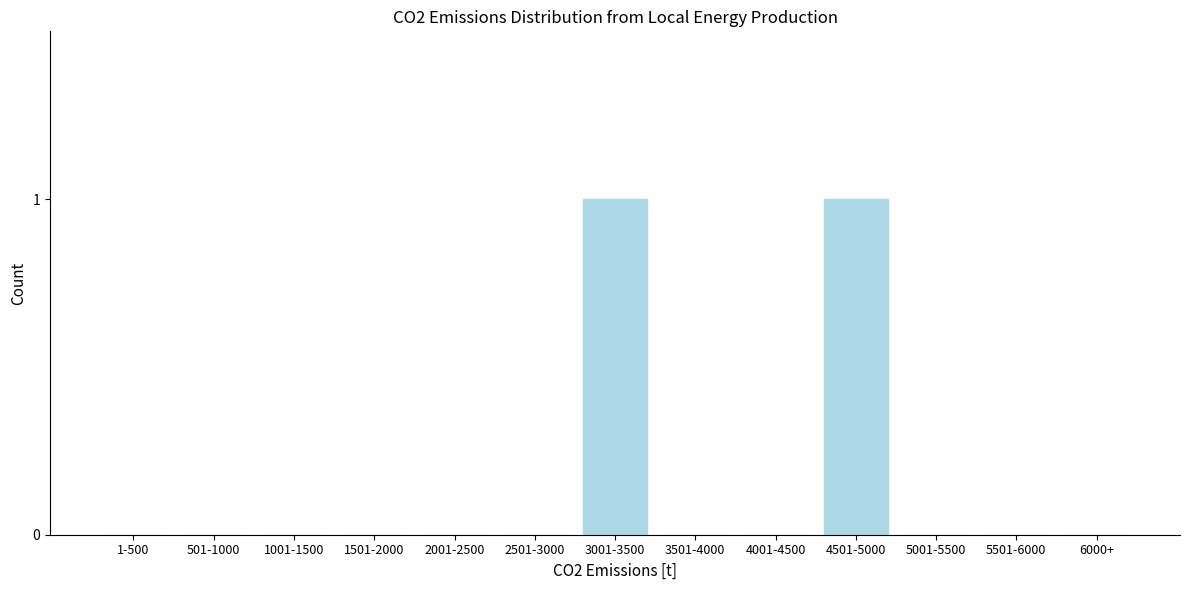

Reading left to right, extract all data points from this chart.

1-500=0	501-1000=0	1001-1500=0	1501-2000=0	2001-2500=0	2501-3000=0	3001-3500=1	3501-4000=0	4001-4500=0	4501-5000=1	5001-5500=0	5501-6000=0	6000+=0